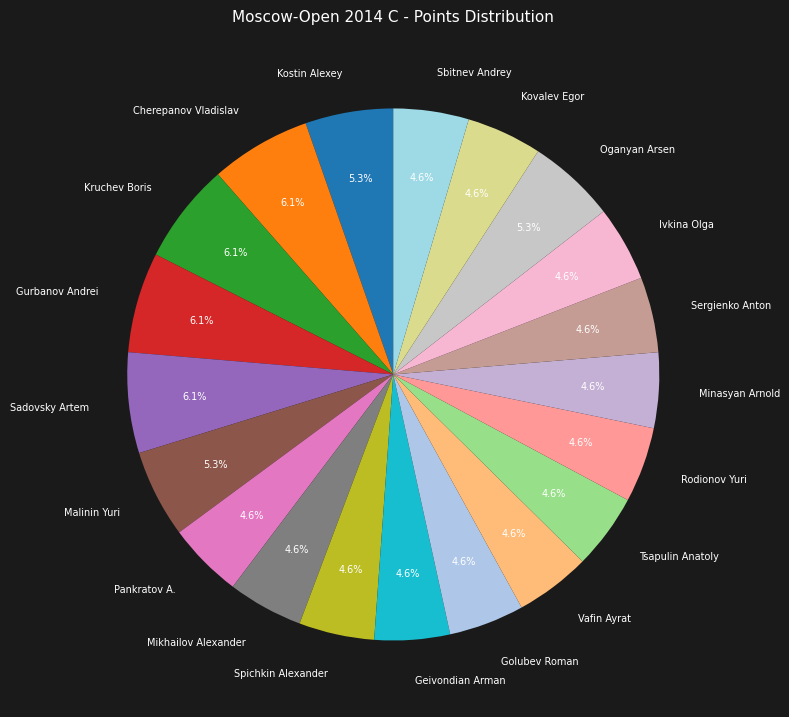

What percentage is NOT represented by Rodionov Yuri?

95.4%